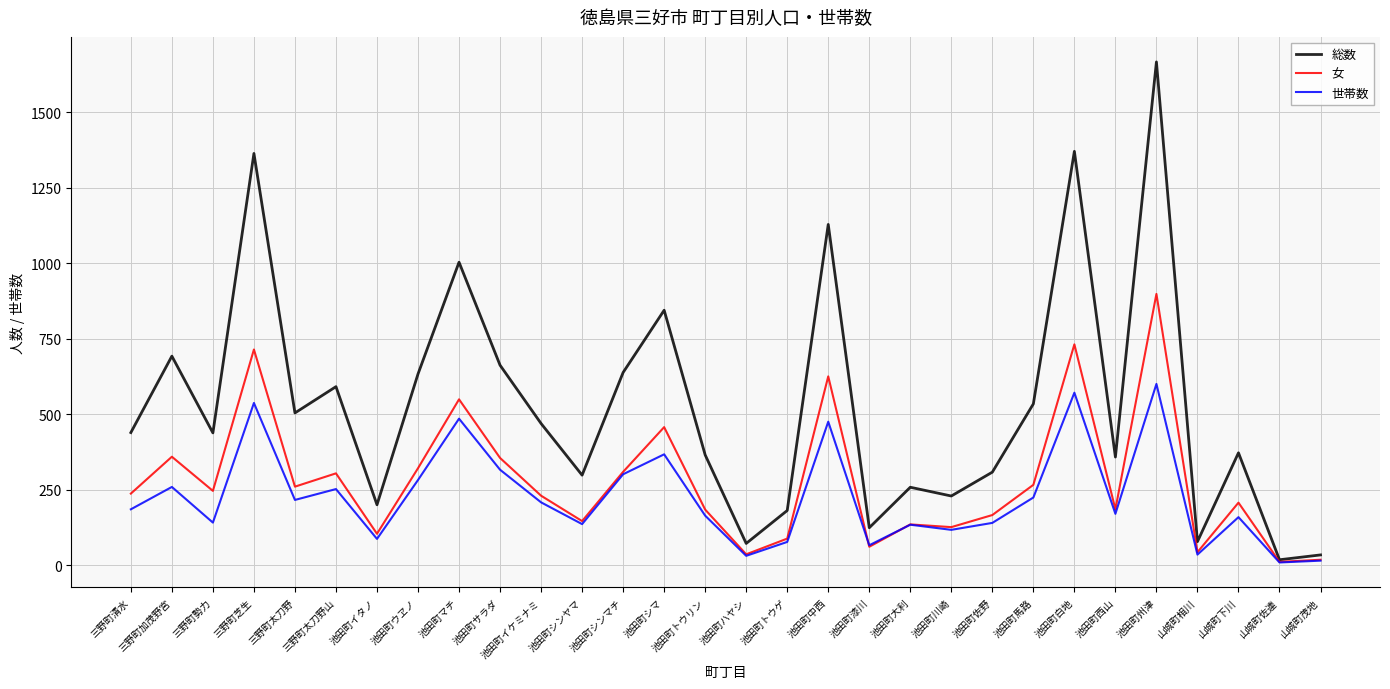

The value of 女 at 池田町州津 is 898. True or false?

True